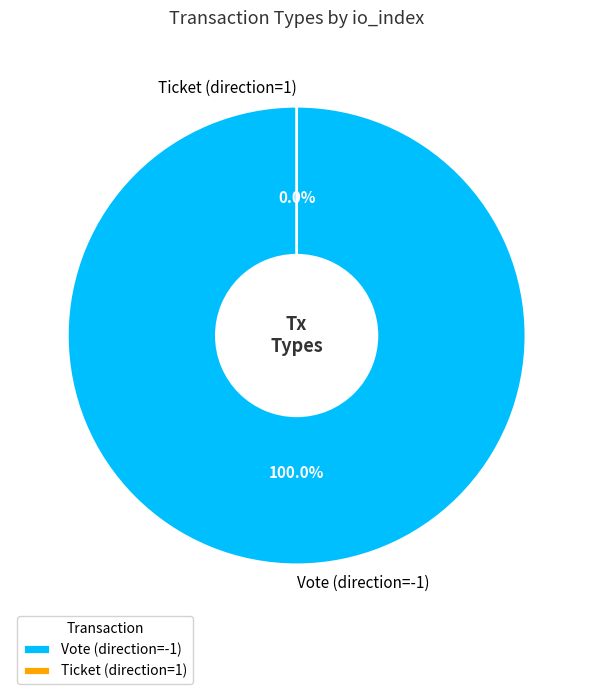

To the nearest percent, what percentage of the pie is Vote (direction=-1)?

100%